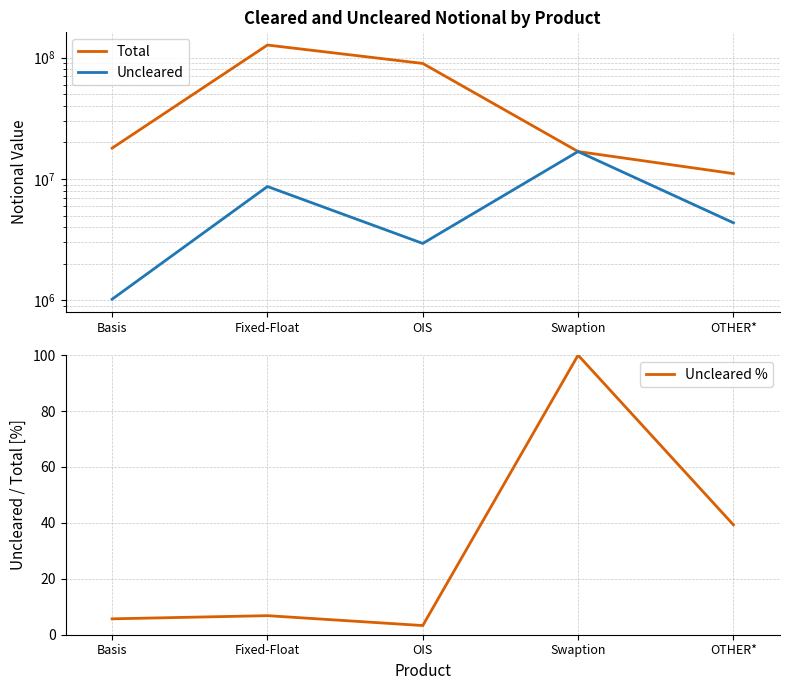

Rank the series by their maximum value, from highest to lowest.

Total, Uncleared, Uncleared %